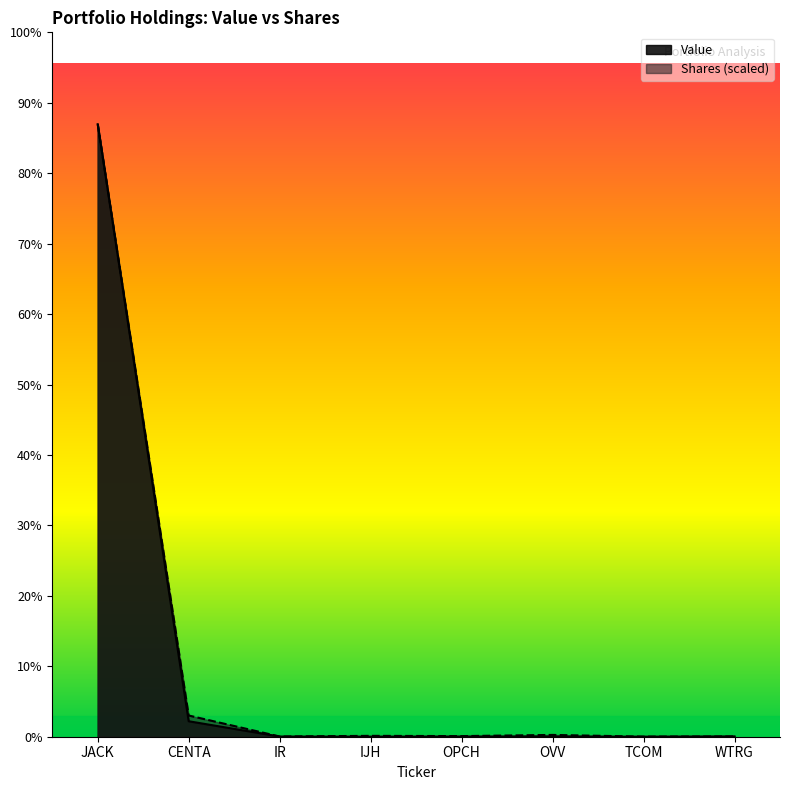

Rank the series at JACK from lowest to highest value.

Value, Shares or principal amount